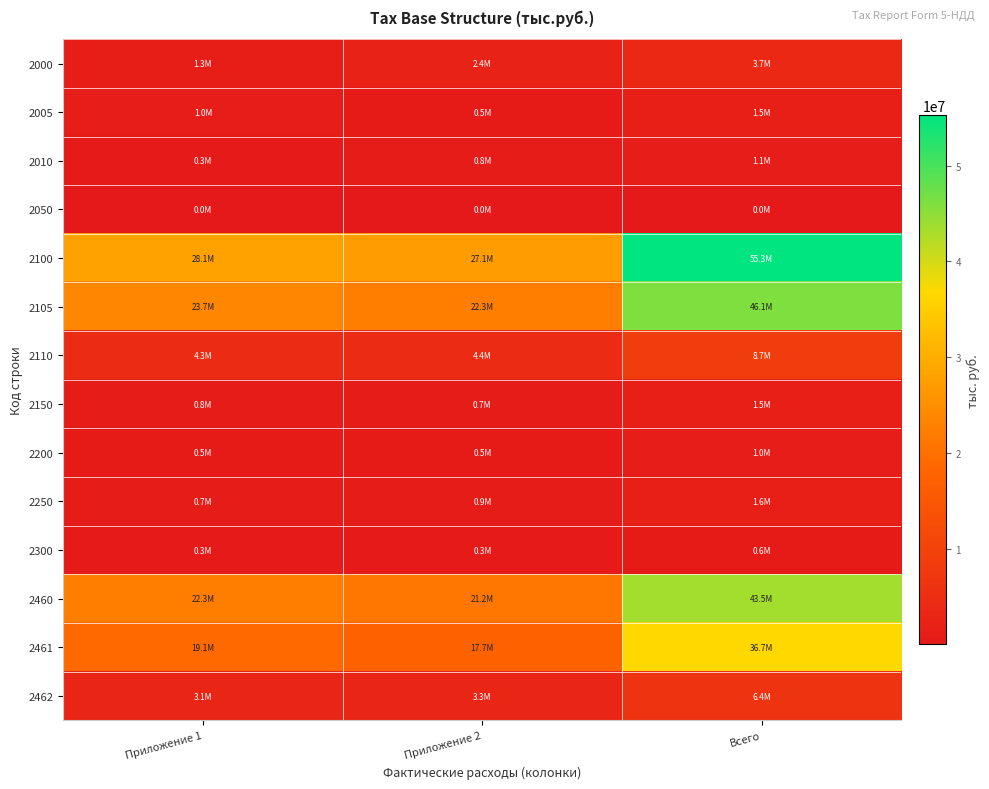

Which series has the widest spread of values?

2100